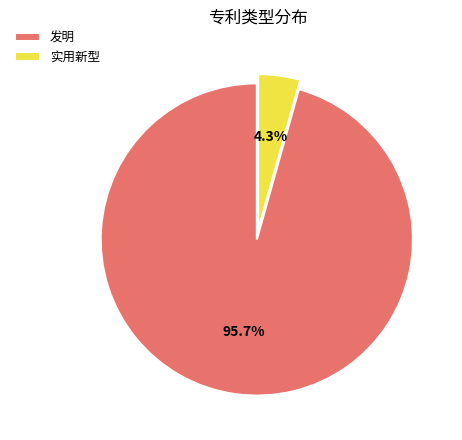

What percentage is NOT represented by 实用新型?

95.7%